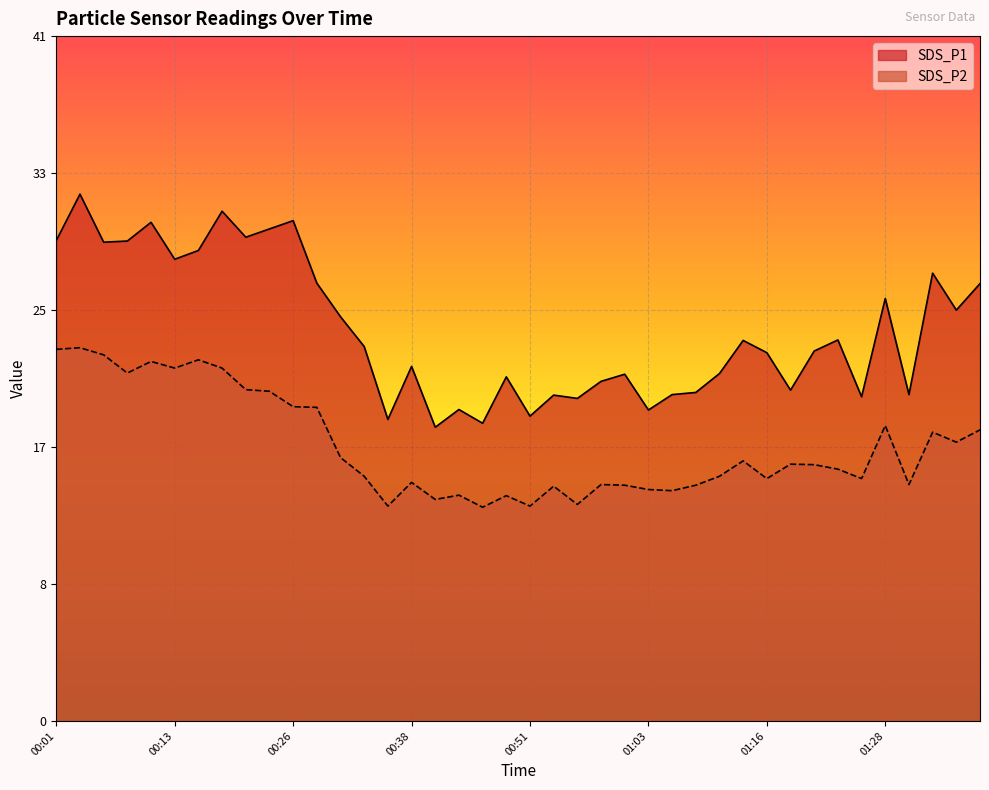

What is the sum of the SDS_P2 values at 01:06 and 01:16?

28.5